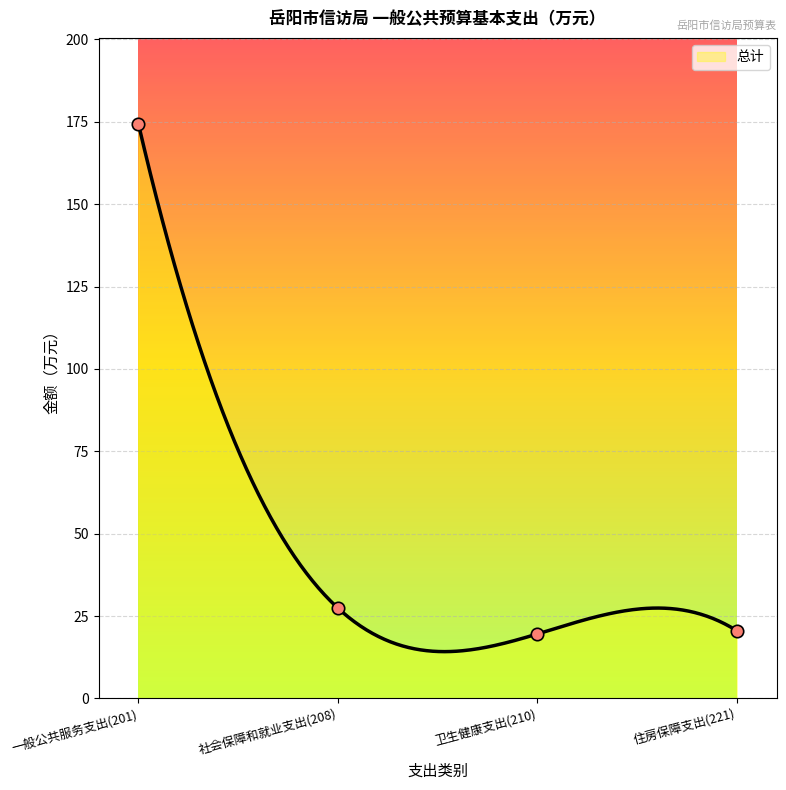

What is the change in value from 一般公共服务支出(201) to 社会保障和就业支出(208)?

-146.9